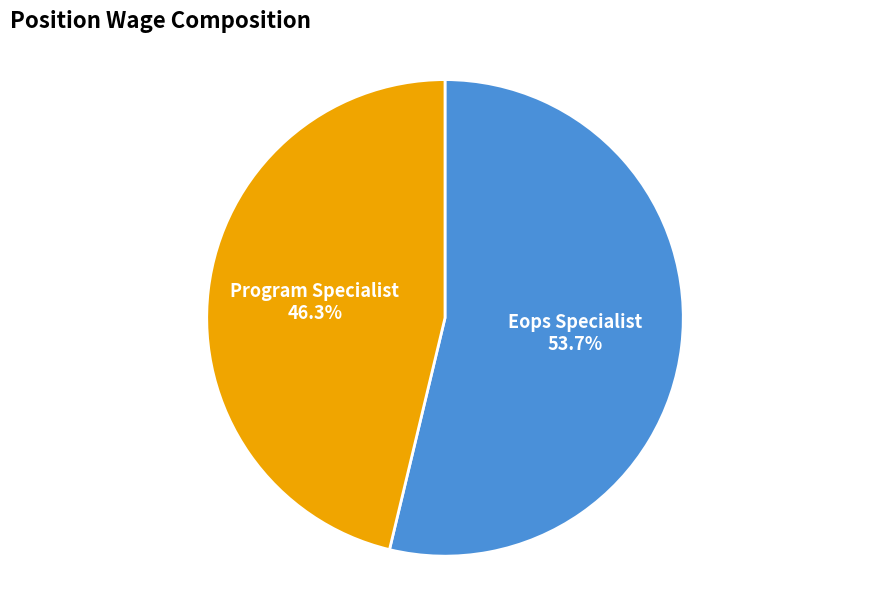

Combined, do Eops Specialist and Program Specialist account for over 50%?

Yes